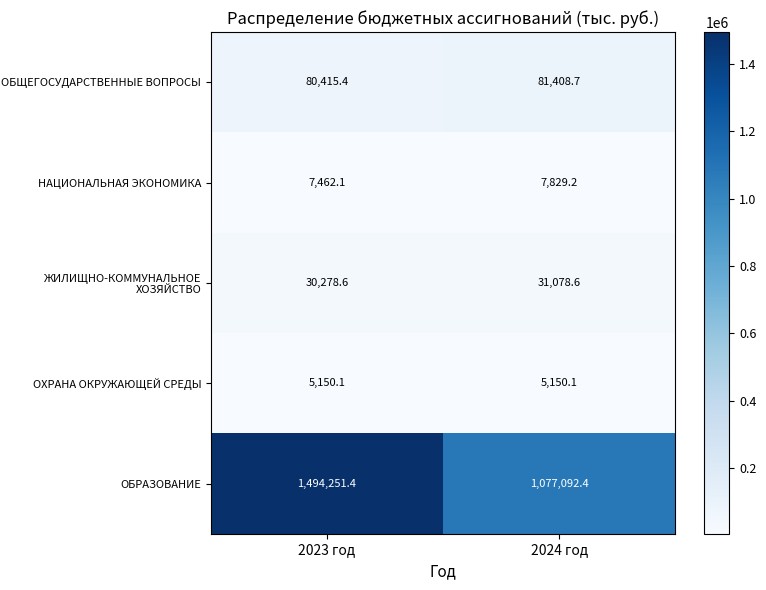

True or false: ЖИЛИЩНО-КОММУНАЛЬНОЕ ХОЗЯЙСТВО has a value of 31078.6 at 2024 год.

True